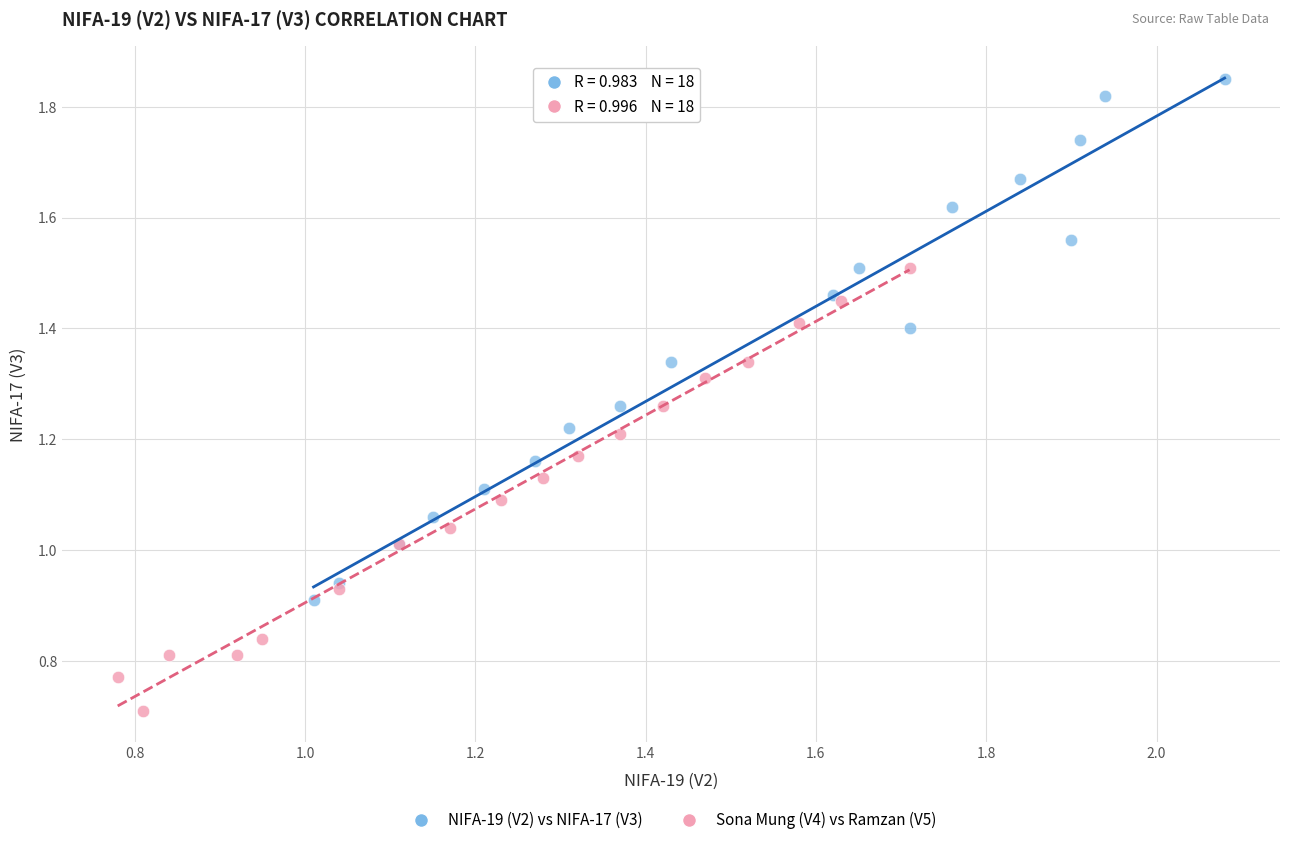

Which series contains the lowest Y value?

Sona Mung (V4) vs Ramzan (V5)